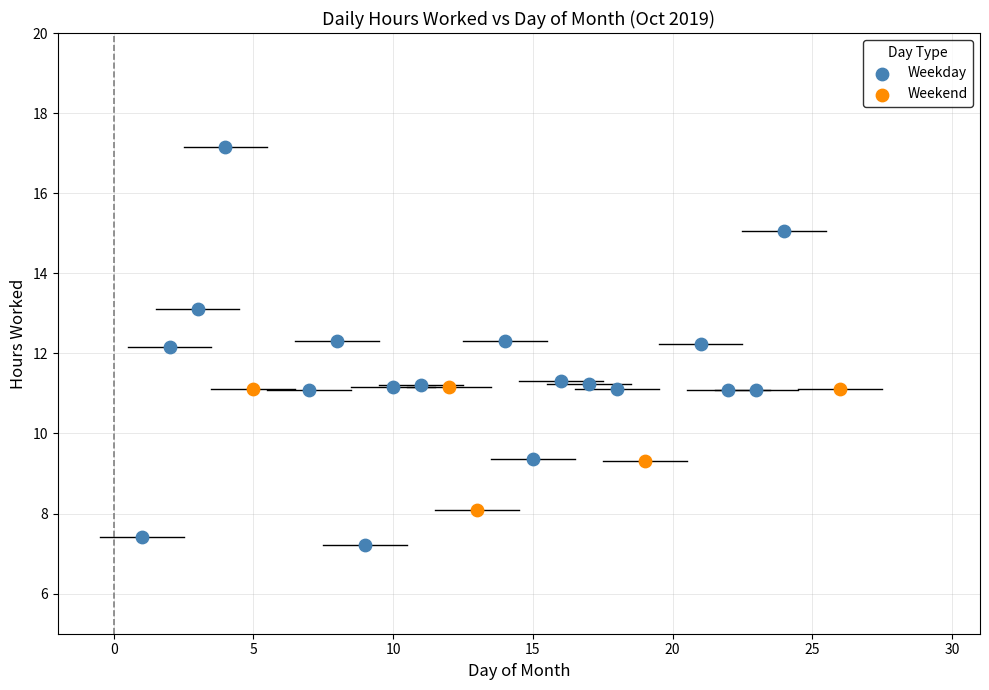

Which series reaches the maximum Y coordinate?

Weekday